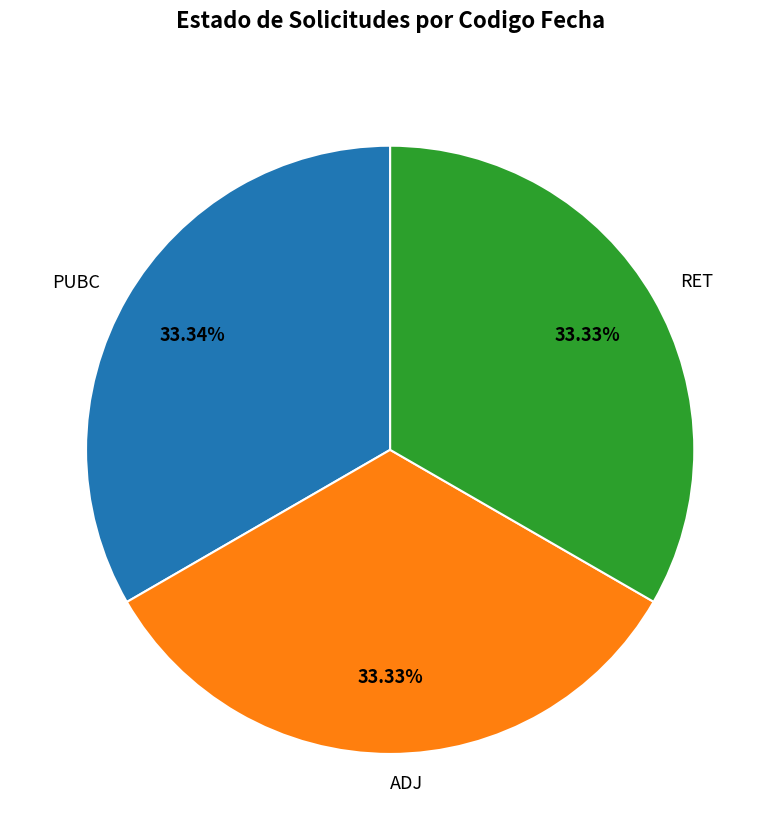

To the nearest percent, what portion does RET represent?

33%